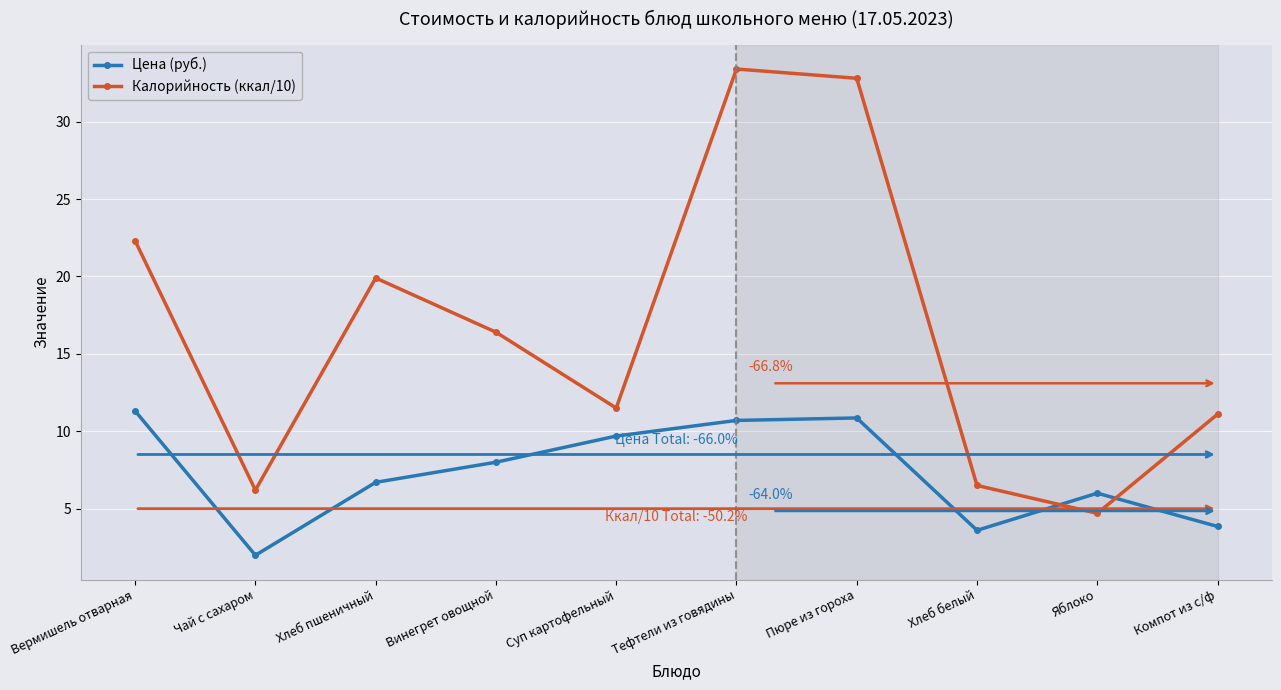

Is it true that Калорийность (ккал/10) equals 4.7 at Яблоко?

True